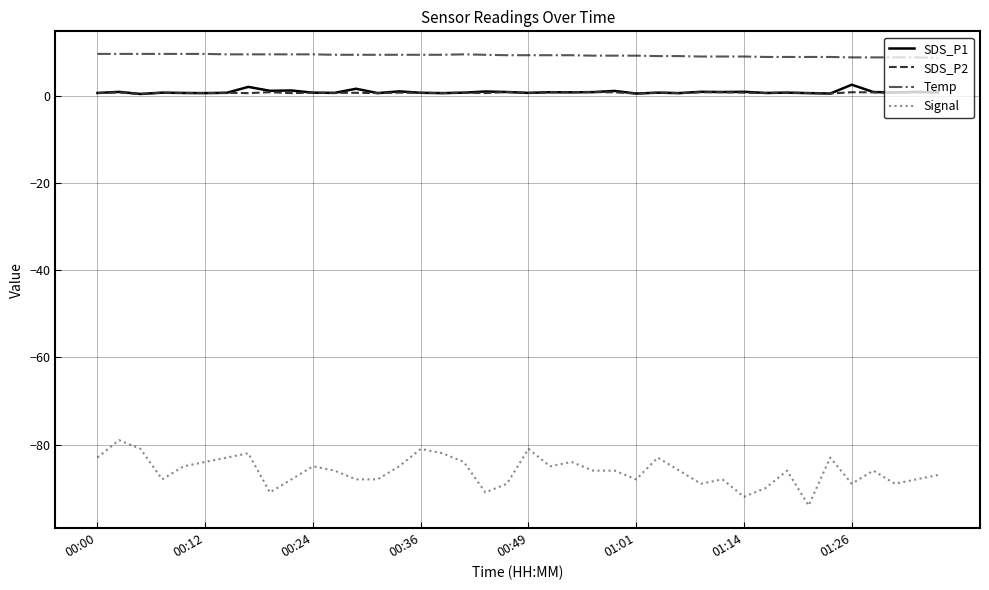

What is the smallest value displayed?

-94.0